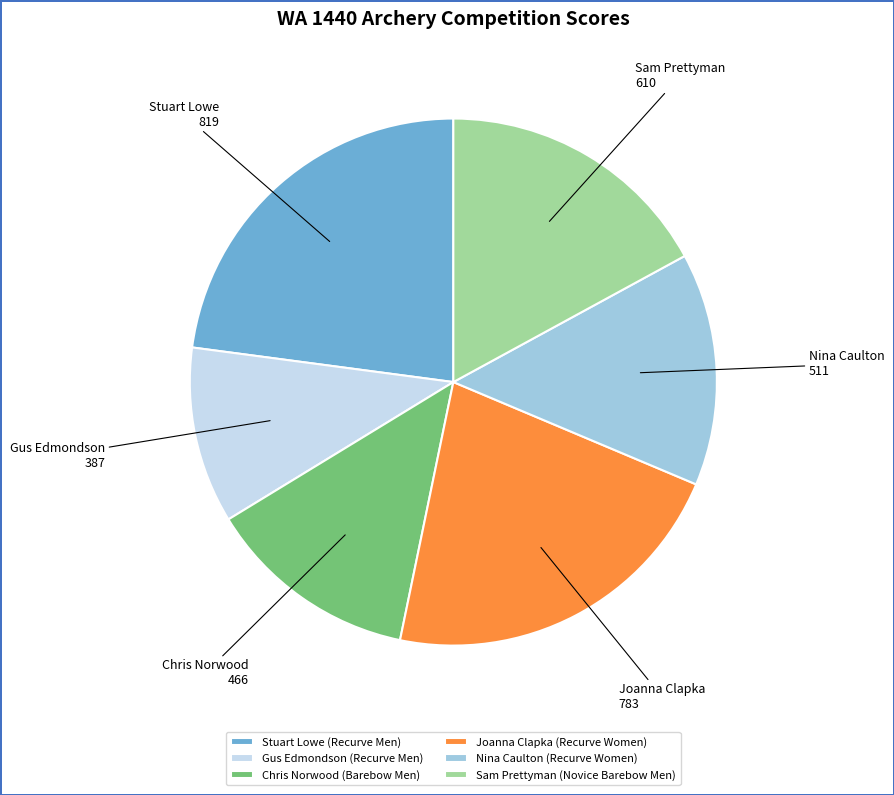

Is Joanna Clapka (Recurve Women) the majority of the pie?

No